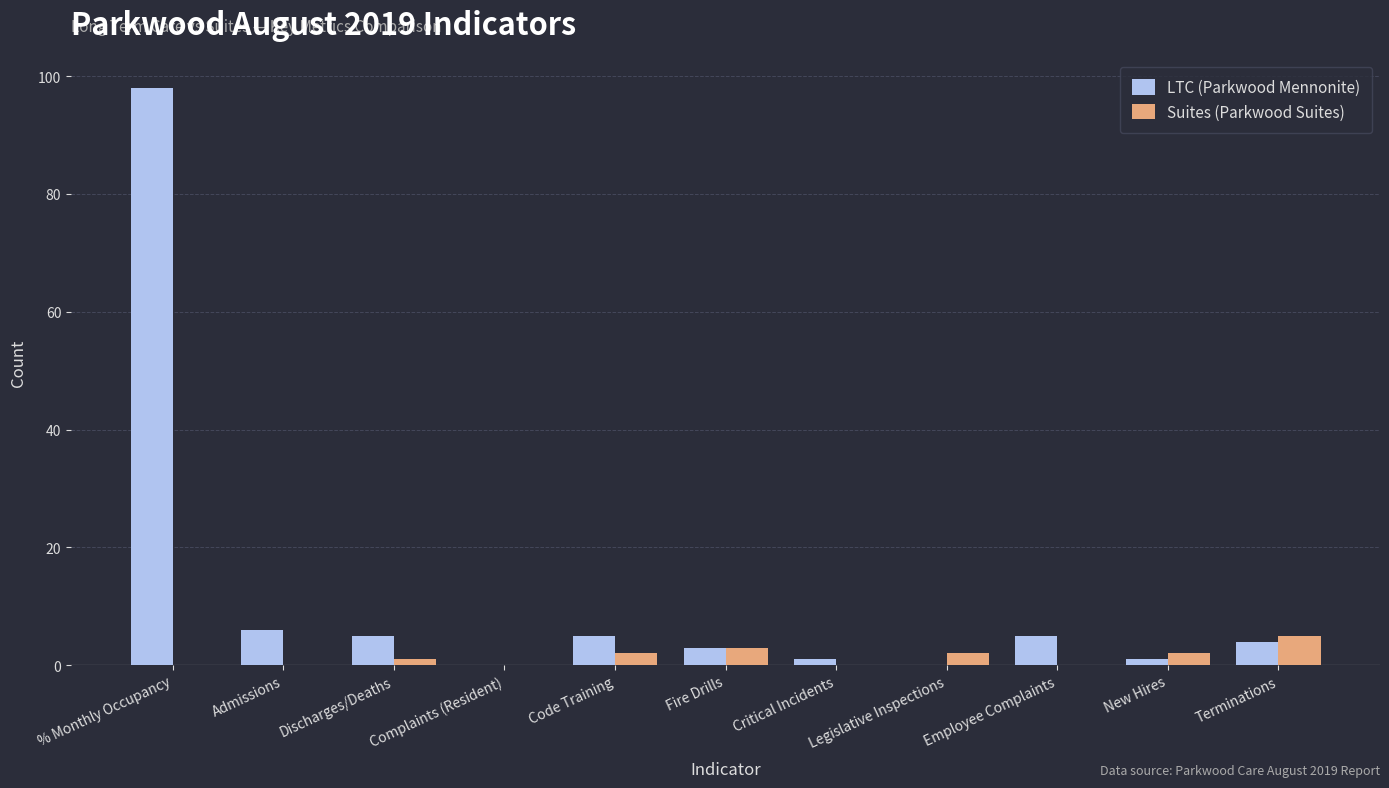

Which series has the largest total across all categories?

LTC (Parkwood Mennonite)